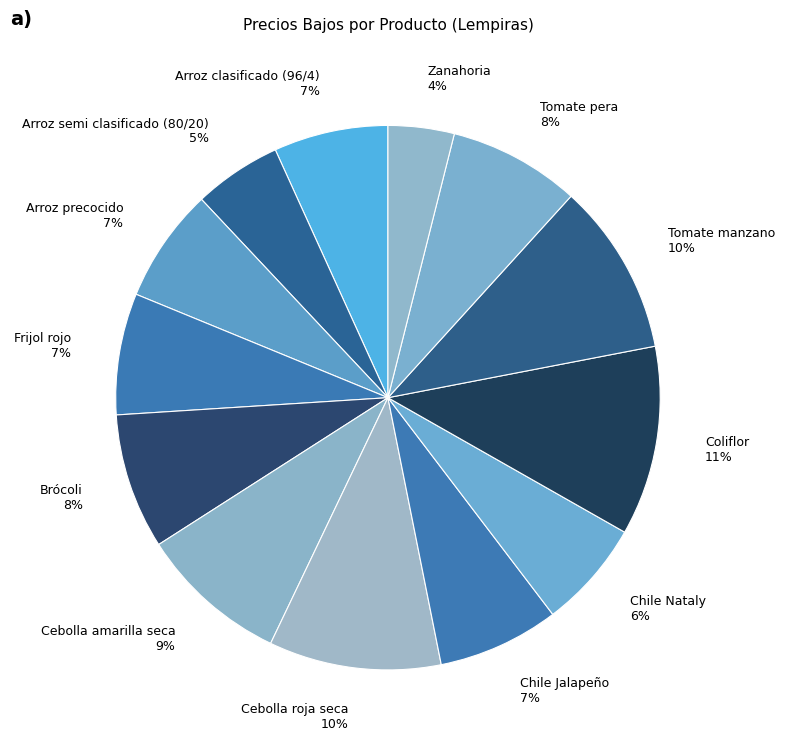

To the nearest percent, what is the combined percentage of Arroz precocido and Arroz semi clasificado (80/20)?

12%